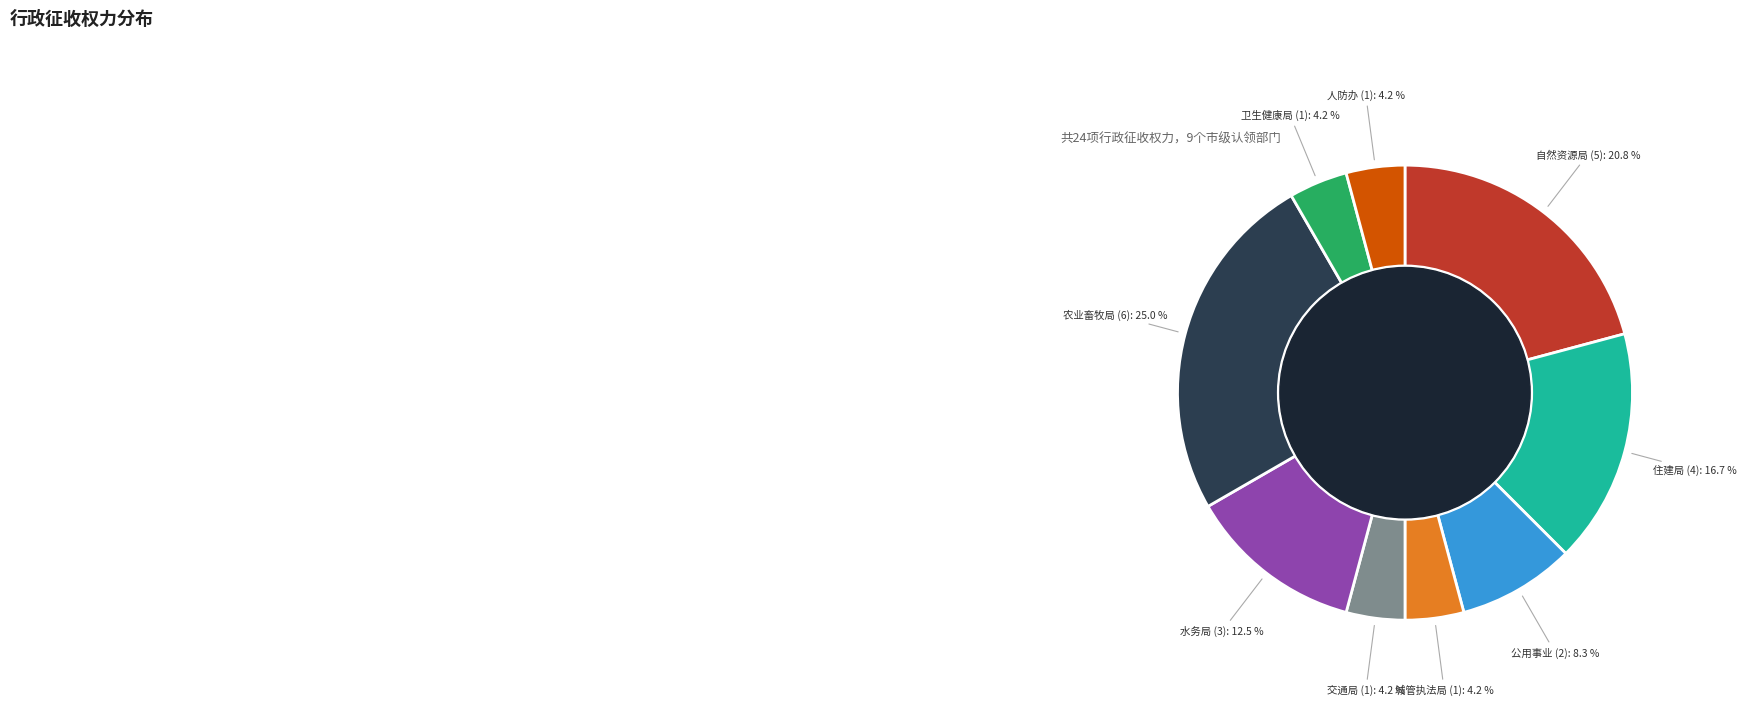

Does any single category account for the majority?

No